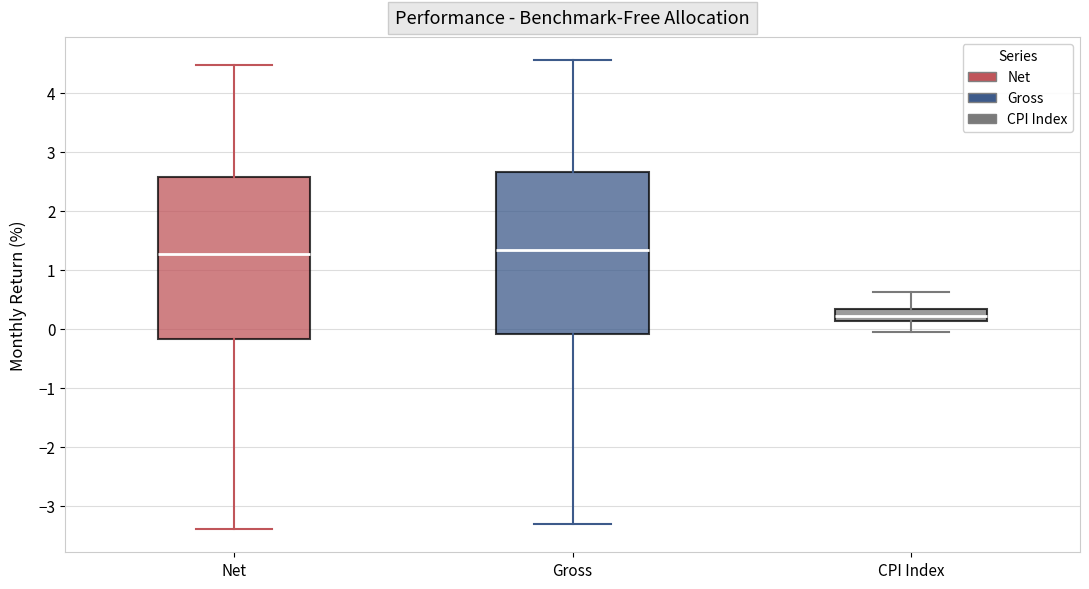

Which box's median line is the lowest?

CPI Index